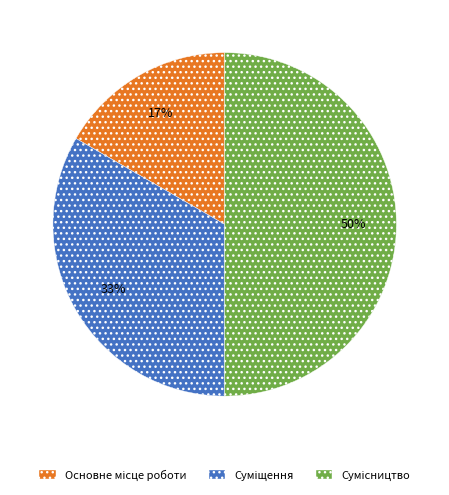

To the nearest percent, what is the difference between the largest and smallest slice percentages?

33%